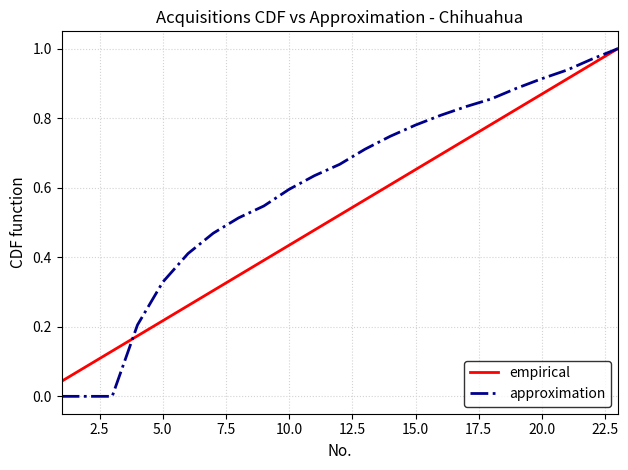

Which series has the widest spread of values?

approximation